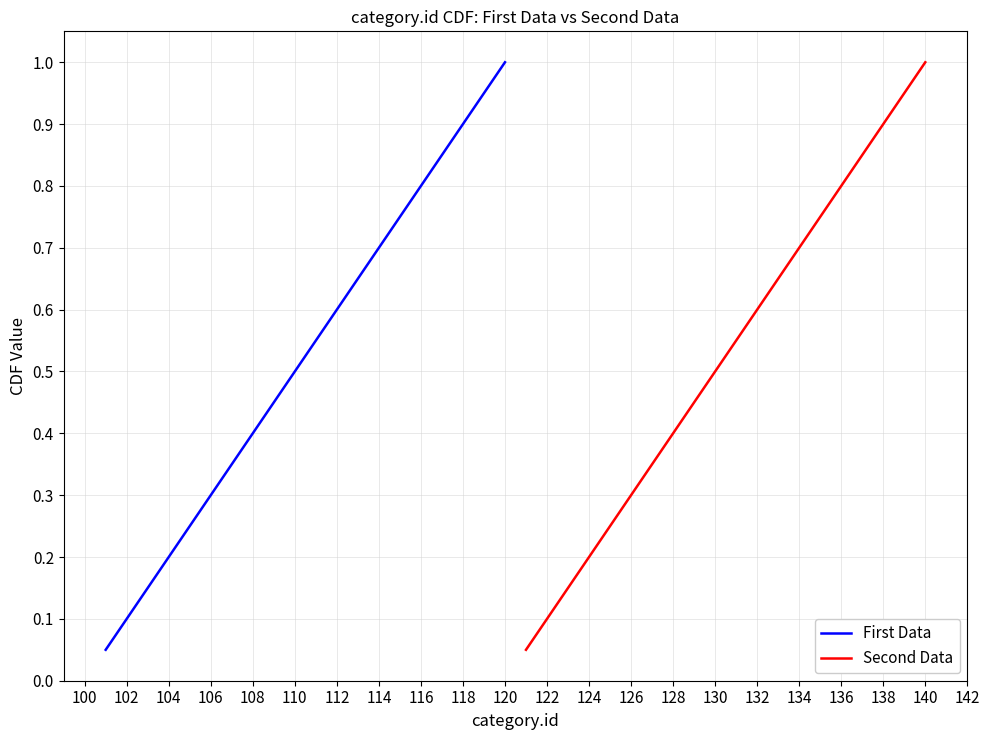

Is it true that First Data equals 0.1 at 102?

True